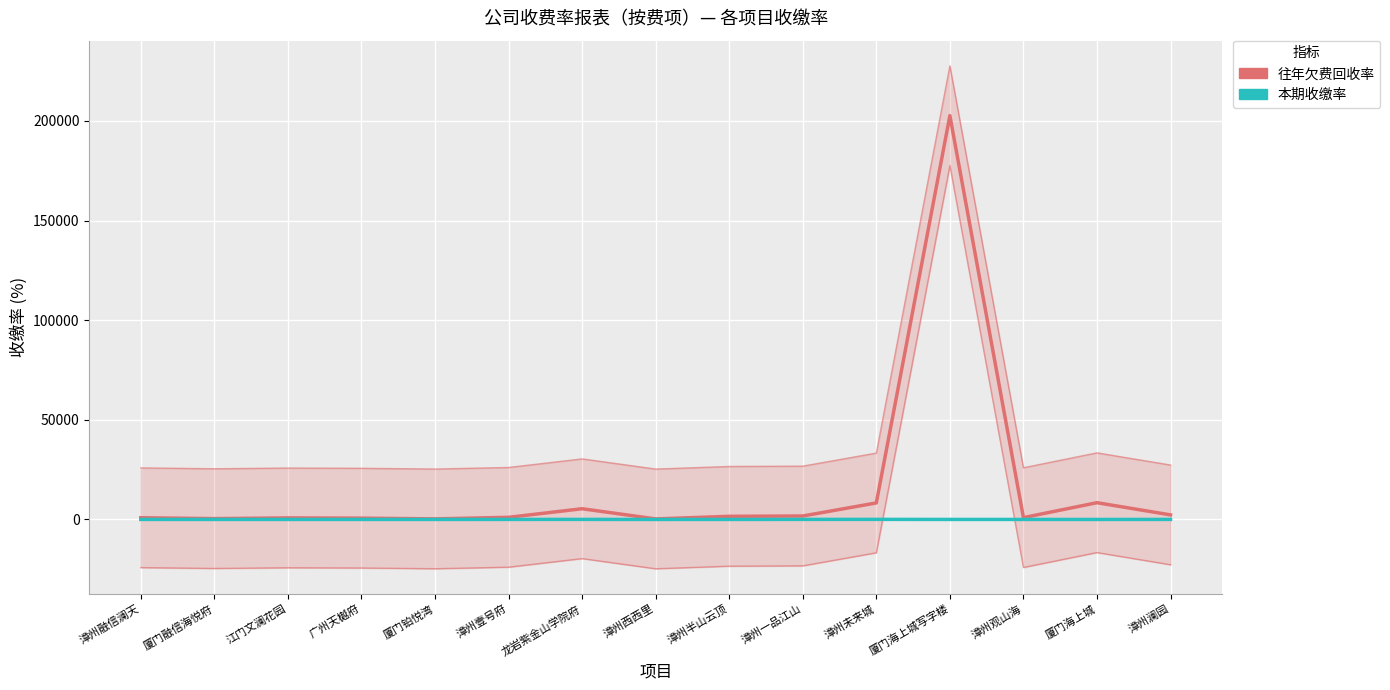

At which label is 往年欠费回收率 closest to 101482?

厦门海上城